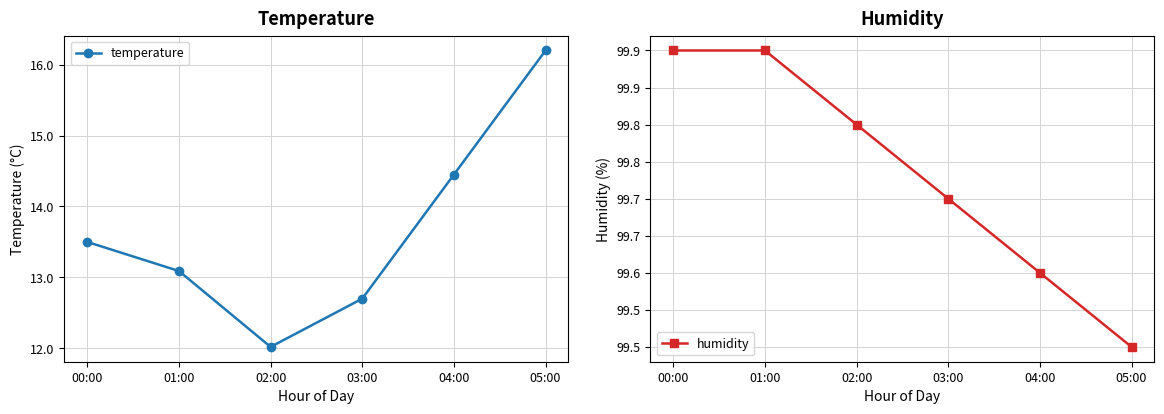

At which label does humidity reach its peak?

00:00